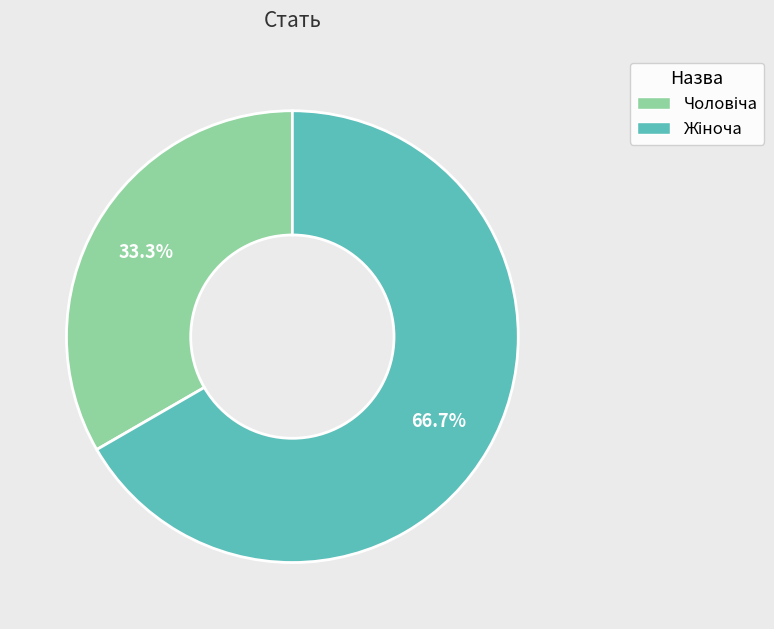

The Жіноча slice represents 55% of the pie. True or false?

False